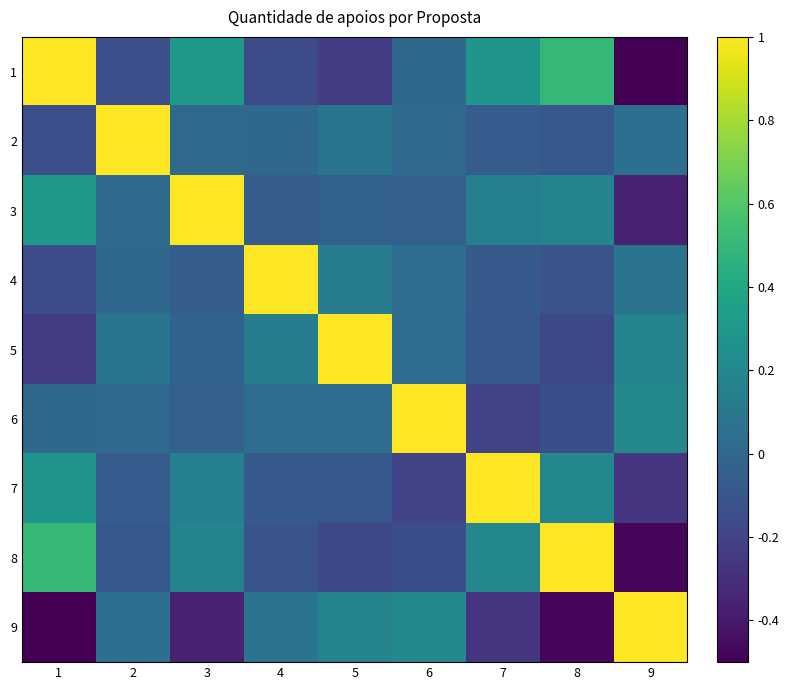

Which series has the widest spread of values?

1